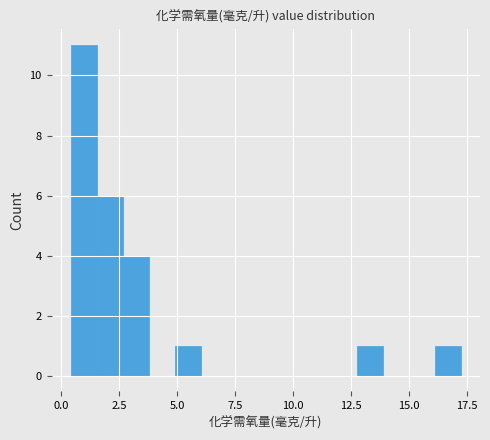

Read against the x-axis, roughly where is the centre of the tallest bar?

1.0